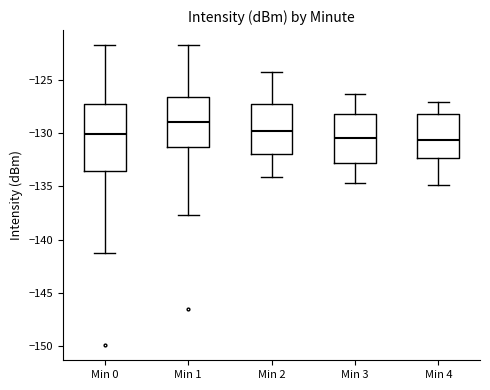

Where does the lower whisker of the box for Min 3 end on the y-axis? The values are not printed on the chart, so give them approximately, as read against the axis.

-134.5